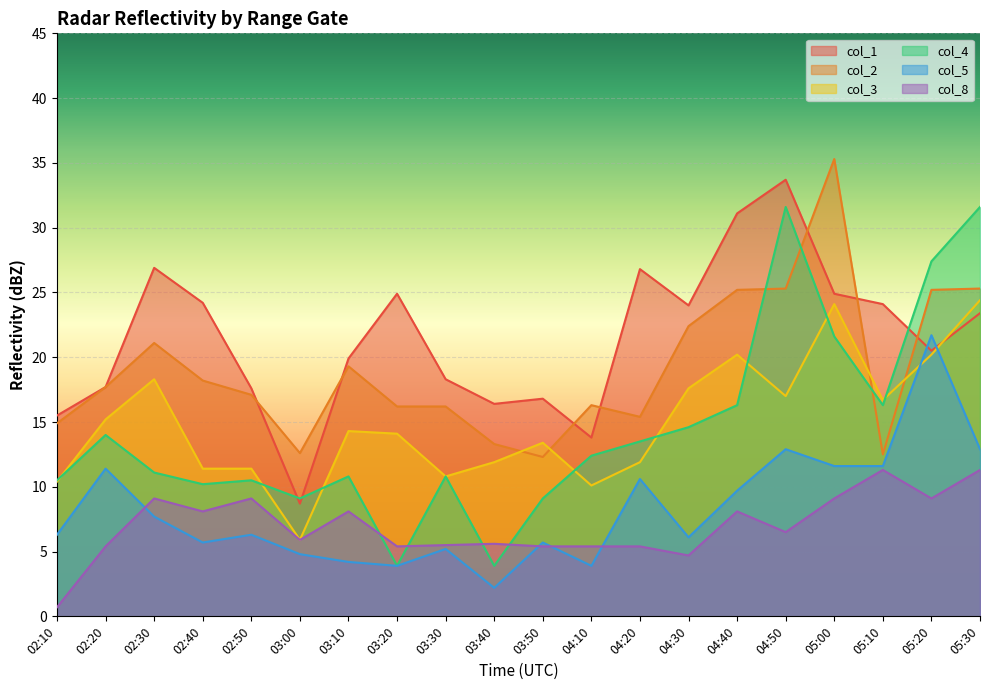

Rank the series by their maximum value, from highest to lowest.

col_2, col_1, col_4, col_3, col_5, col_8